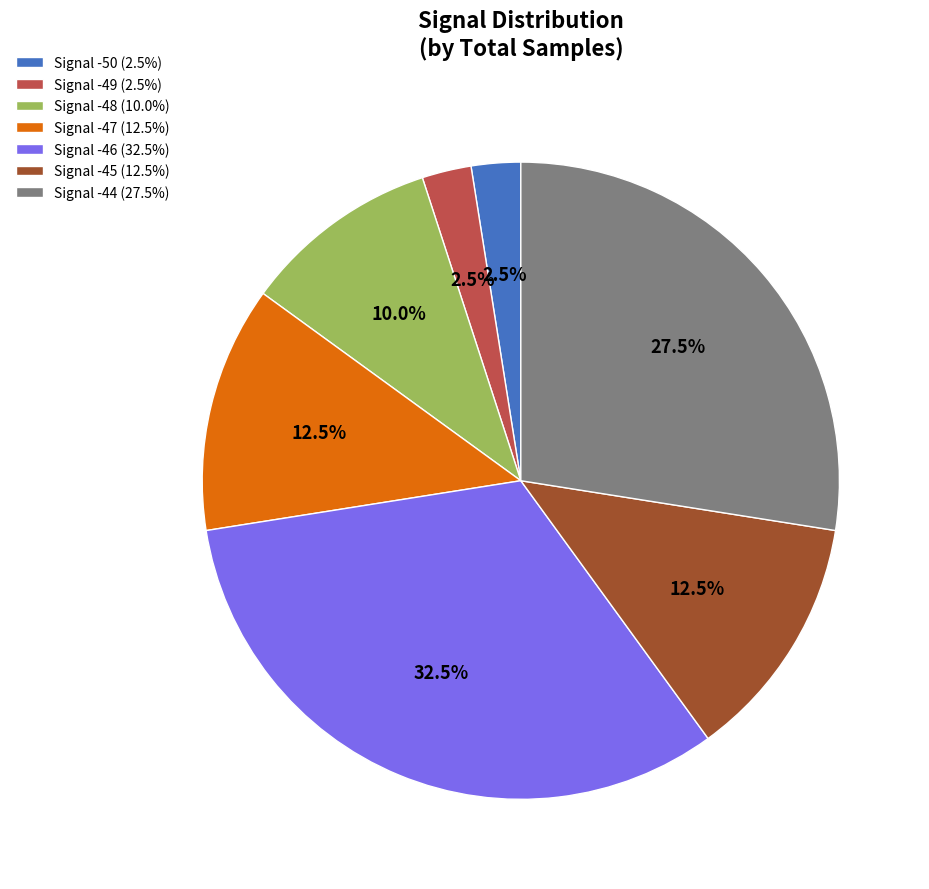

Which has a higher value, Signal -45 (12.5%) or Signal -46 (32.5%)?

Signal -46 (32.5%)